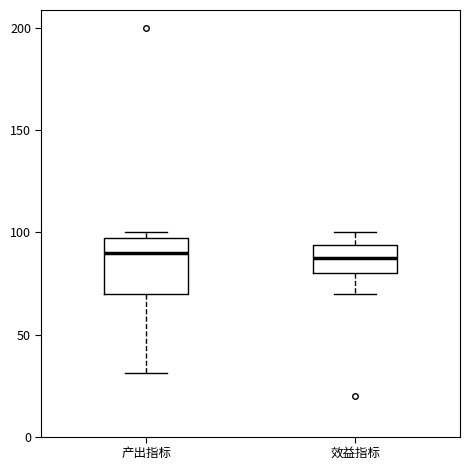

Reading left to right, transcribe this box plot: for each box, give where its median line is, the range the box spans, and where its two whiskers end, as read against the y-axis. The values are not printed on the chart, so give them approximately, as read against the axis.

产出指标: median 90, box 70 to 100, whiskers 30 to 100 (just above the box's upper edge)
效益指标: median 90, box 80 to 95, whiskers 70 to 100